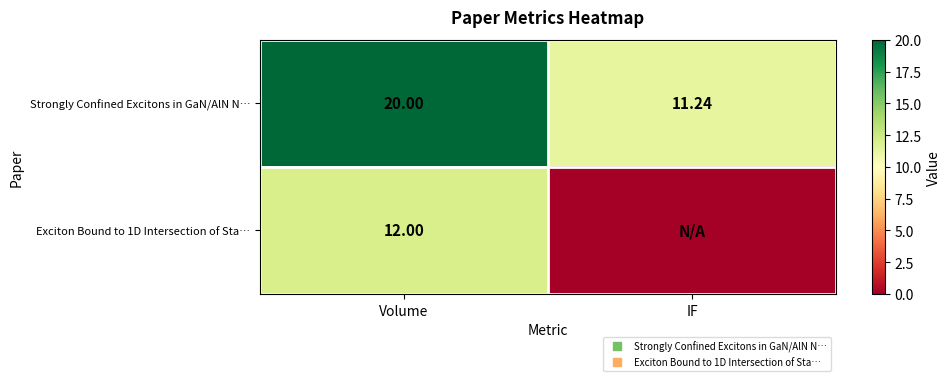

Rank the categories by Exciton Bound to 1D Intersection of Sta… value from lowest to highest.

IF, Volume